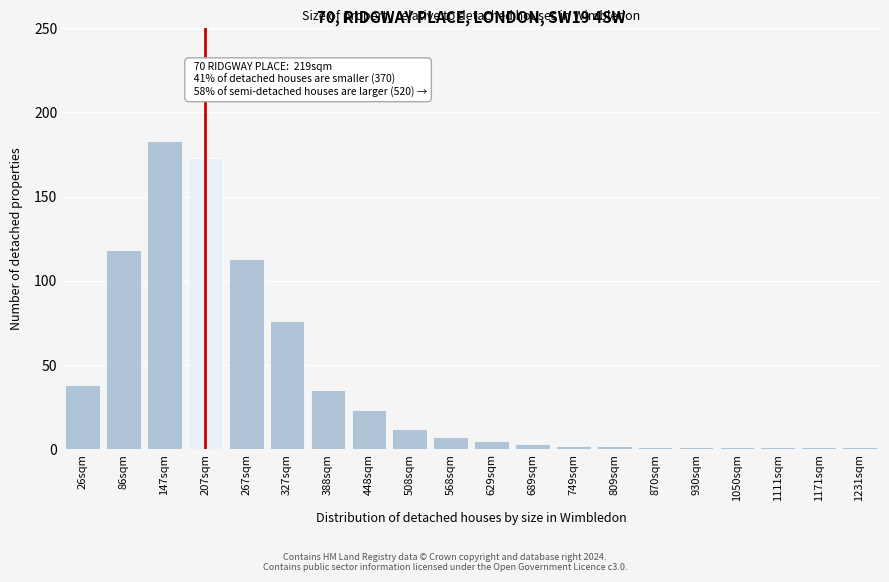

Reading right to left, transcribe all the data shown in this chart.

1	1	1	1	1	1	2	2	3	5	7	12	23	35	76	113	173	183	118	38